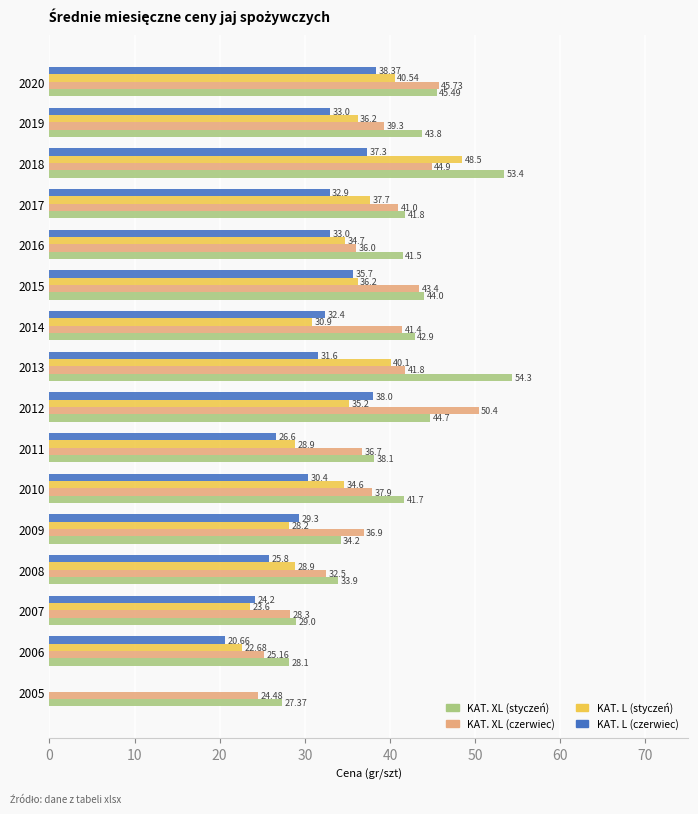

How many categories are shown in the chart?

16